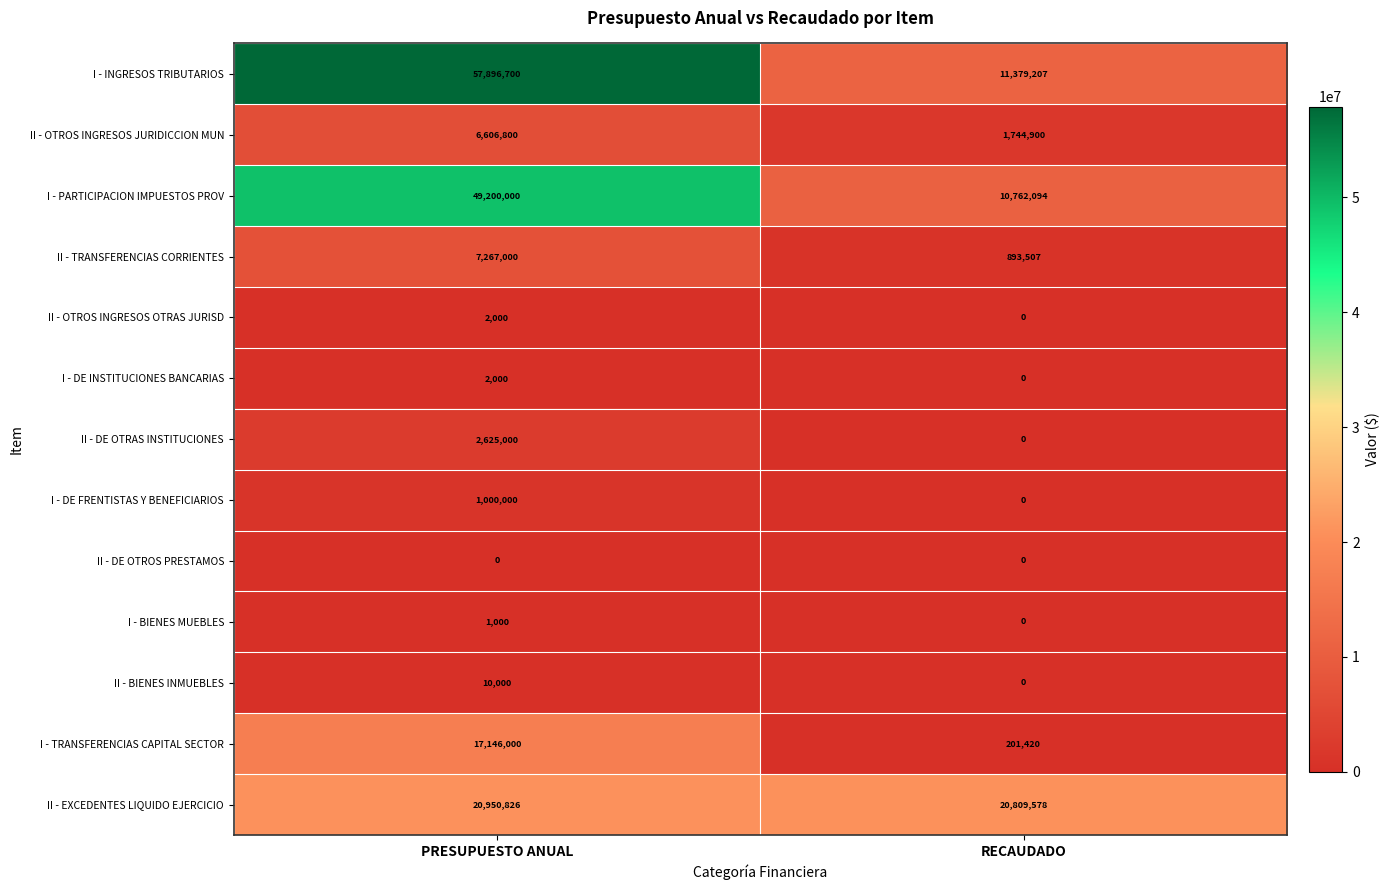

Reading left to right, list all the values displayed in this chart.

I - INGRESOS TRIBUTARIOS: PRESUPUESTO ANUAL=57896700	RECAUDADO=11379207
II - OTROS INGRESOS JURIDICCION MUN: PRESUPUESTO ANUAL=6606800	RECAUDADO=1744900
I - PARTICIPACION IMPUESTOS PROV: PRESUPUESTO ANUAL=49200000	RECAUDADO=10762094
II - TRANSFERENCIAS CORRIENTES: PRESUPUESTO ANUAL=7267000	RECAUDADO=893507
II - OTROS INGRESOS OTRAS JURISD: PRESUPUESTO ANUAL=2000	RECAUDADO=0
I - DE INSTITUCIONES BANCARIAS: PRESUPUESTO ANUAL=2000	RECAUDADO=0
II - DE OTRAS INSTITUCIONES: PRESUPUESTO ANUAL=2625000	RECAUDADO=0
I - DE FRENTISTAS Y BENEFICIARIOS: PRESUPUESTO ANUAL=1000000	RECAUDADO=0
II - DE OTROS PRESTAMOS: PRESUPUESTO ANUAL=0	RECAUDADO=0
I - BIENES MUEBLES: PRESUPUESTO ANUAL=1000	RECAUDADO=0
II - BIENES INMUEBLES: PRESUPUESTO ANUAL=10000	RECAUDADO=0
I - TRANSFERENCIAS CAPITAL SECTOR: PRESUPUESTO ANUAL=17146000	RECAUDADO=201420
II - EXCEDENTES LIQUIDO EJERCICIO: PRESUPUESTO ANUAL=20950826	RECAUDADO=20809578